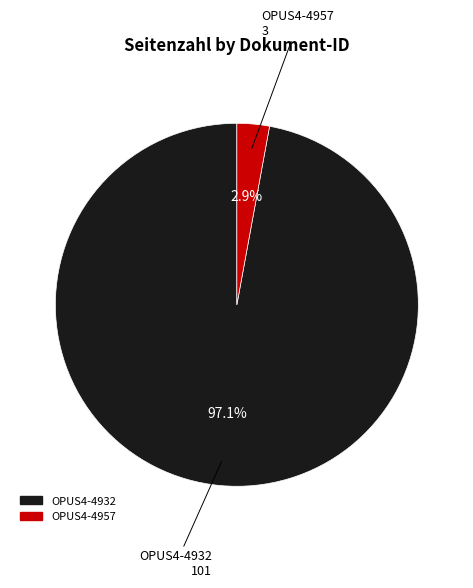

How much of the chart is everything except OPUS4-4957?

97.1%